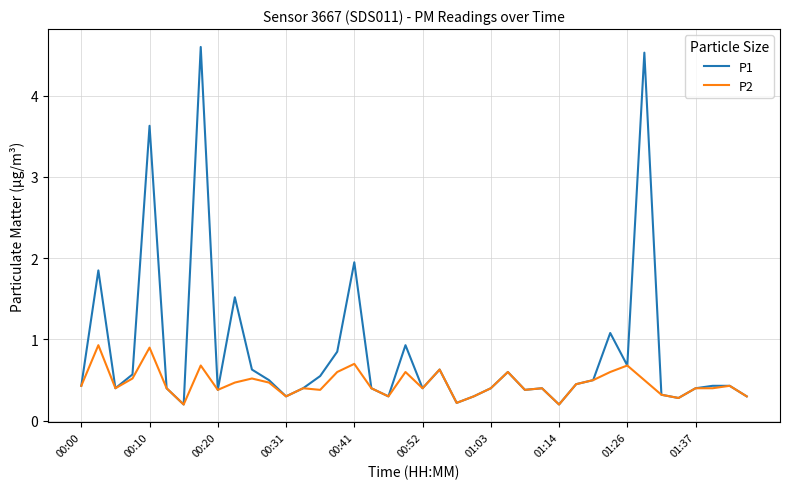

Which series has the widest spread of values?

P1